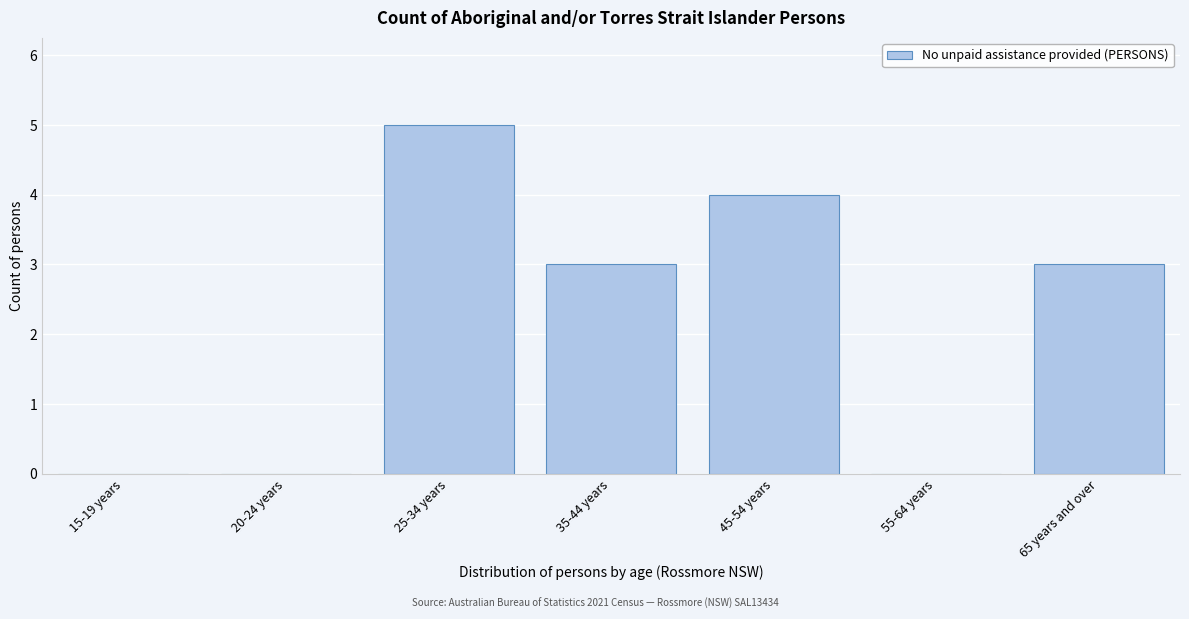

Reading left to right, extract all data points from this chart.

15-19 years=0	20-24 years=0	25-34 years=5	35-44 years=3	45-54 years=4	55-64 years=0	65 years and over=3